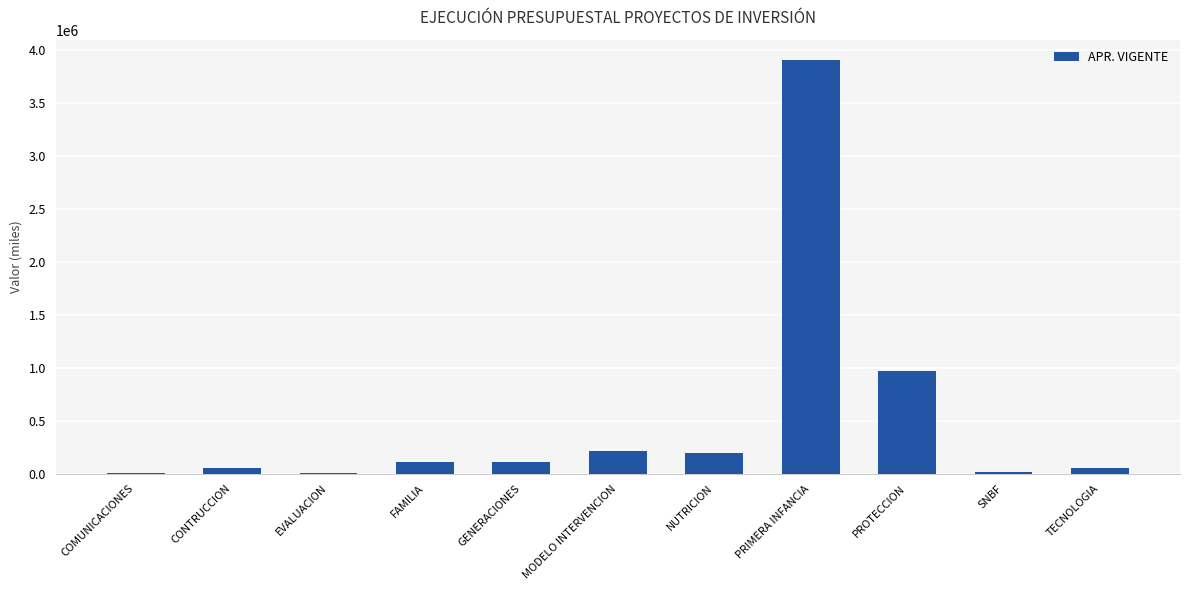

What is the change in value from FAMILIA to PROTECCION?

+863898.4